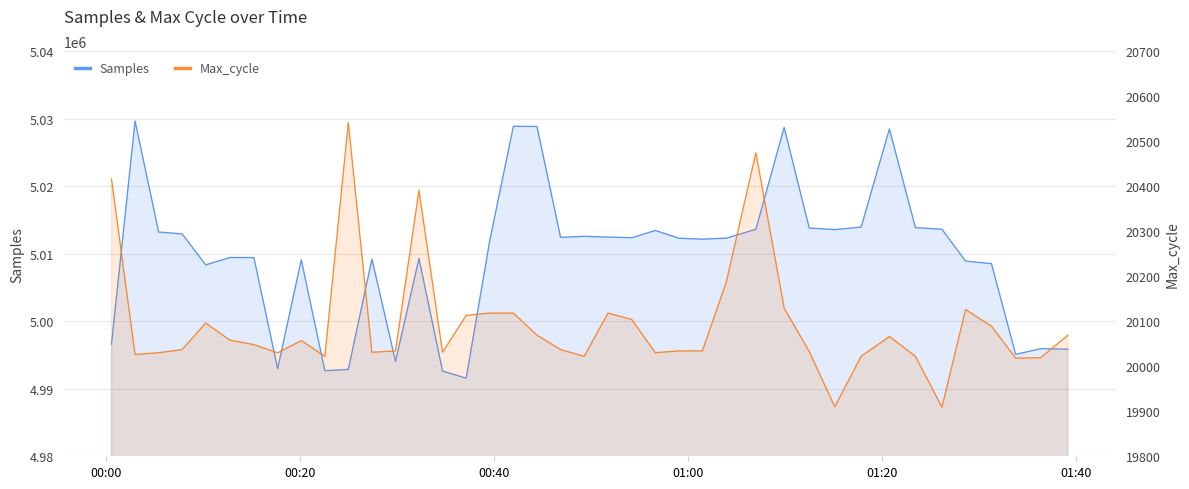

How many lines are shown in the chart?

2